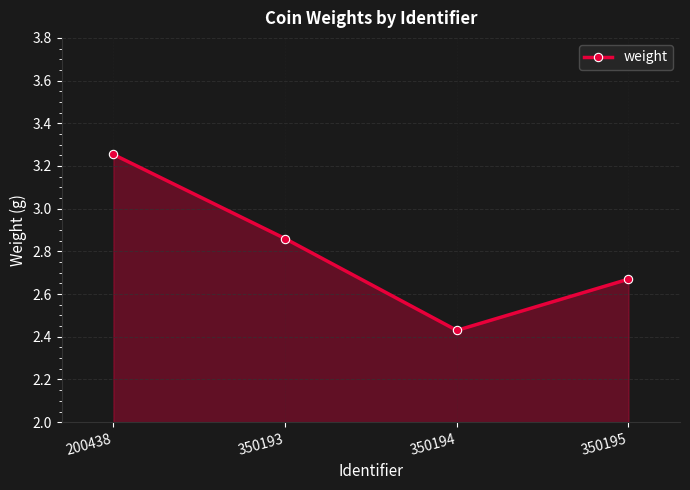

How many interior local valleys (lower than both neighbors) does the data have?

1